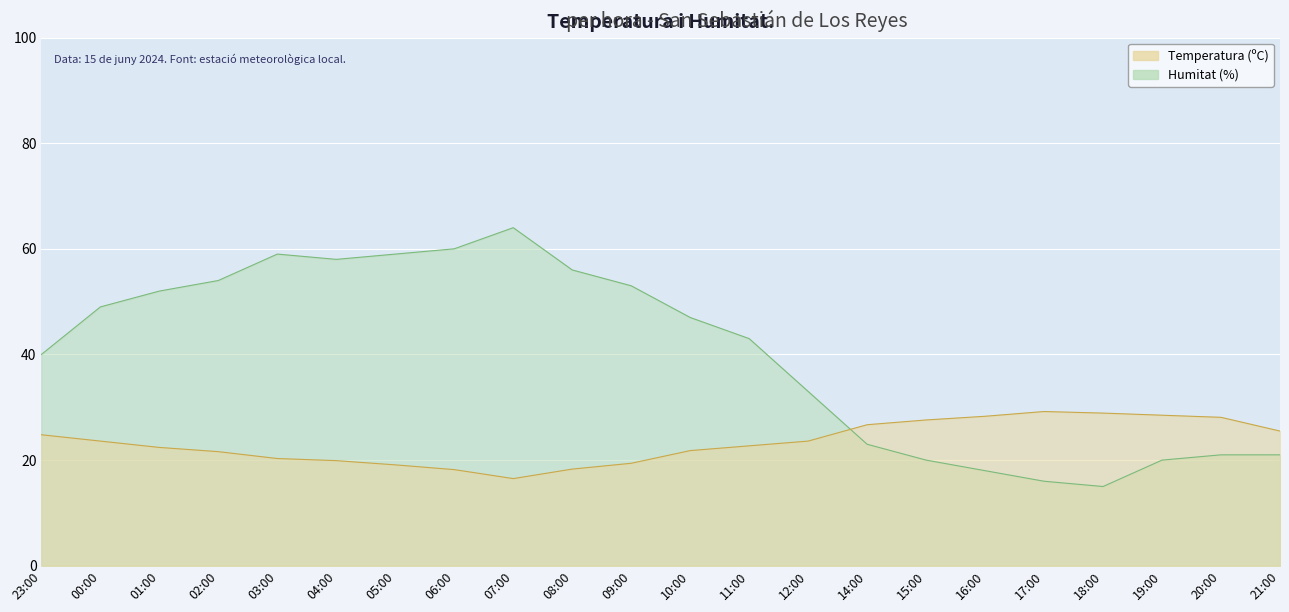

Rank the series by their average value, from highest to lowest.

Humitat (%), Temperatura (ºC)